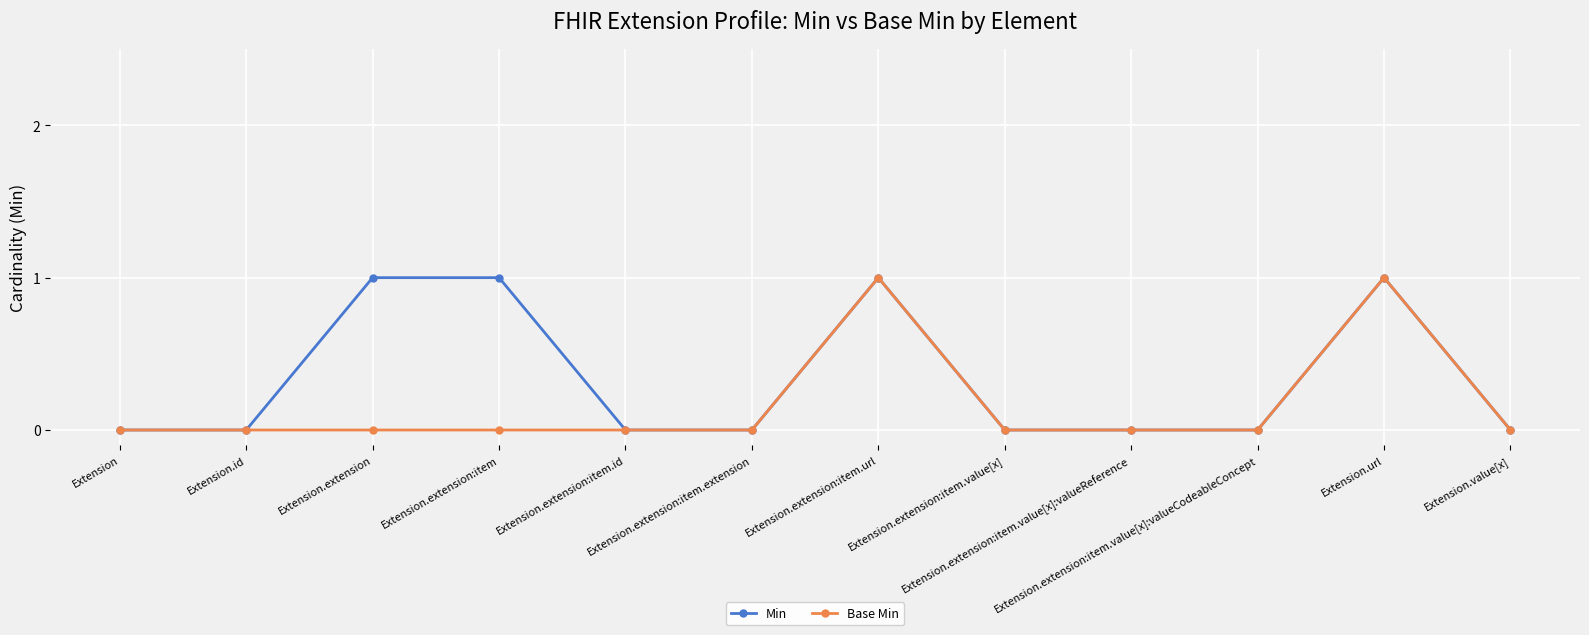

What is the label of the 3rd point from the left?

Extension.extension